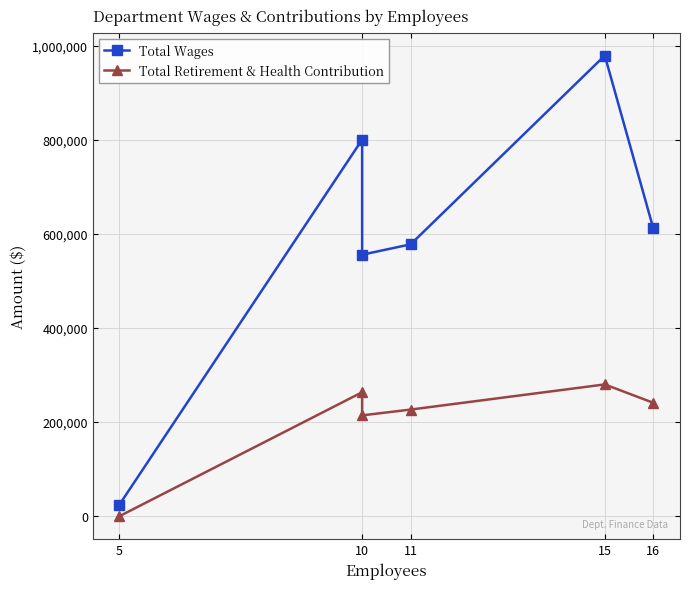

How many interior local valleys does the Total Retirement & Health Contribution series have?

1